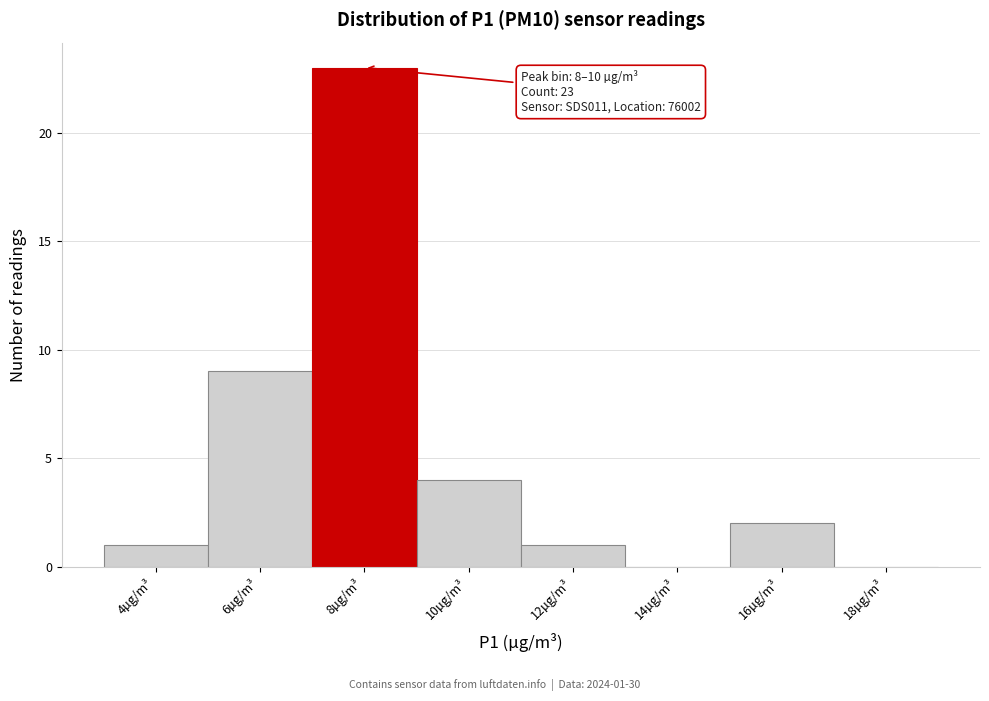

Reading right to left, list all the values displayed in this chart.

18µg/m³=0	16µg/m³=2	14µg/m³=0	12µg/m³=1	10µg/m³=4	8µg/m³=23	6µg/m³=9	4µg/m³=1